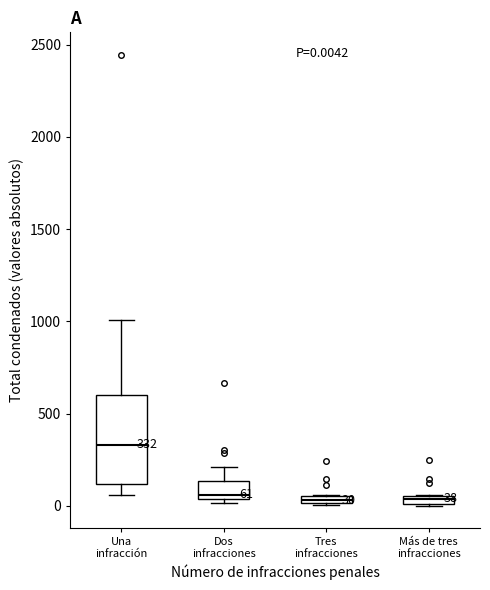

Which box is the tallest, from its lower edge to its upper edge?

Una infracción